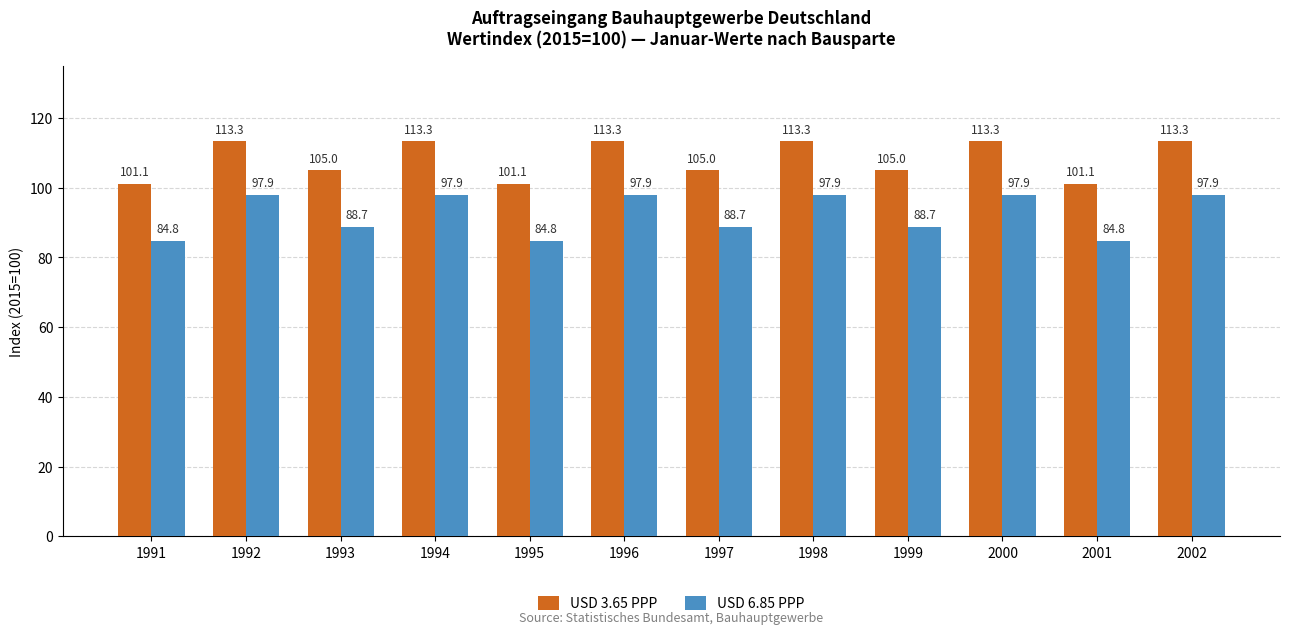

How many groups of bars are there?

12